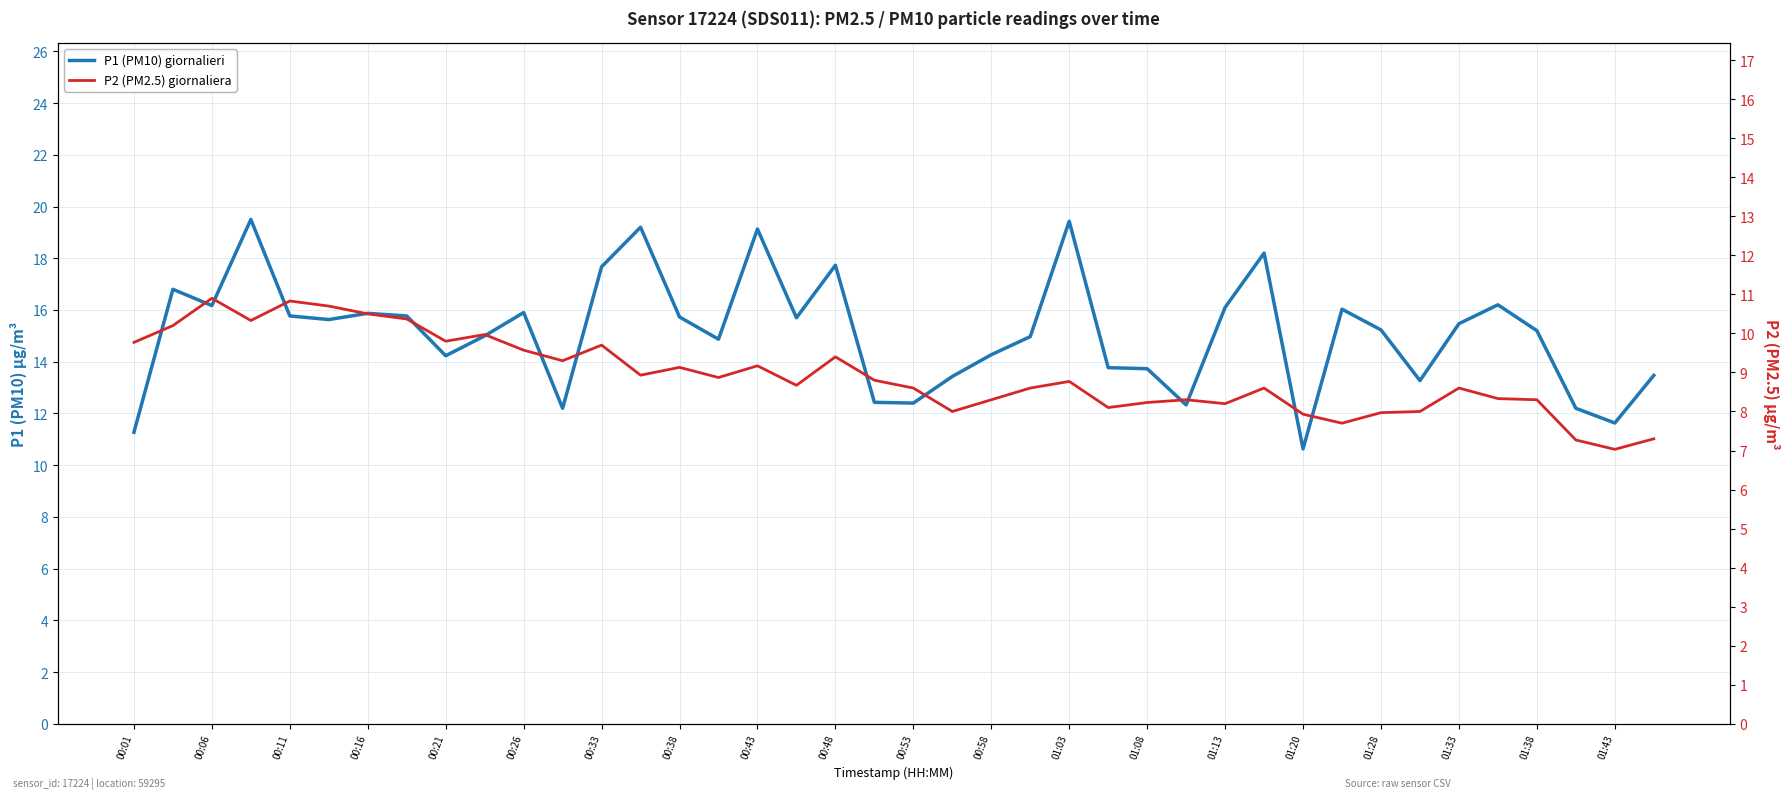

Rank the series by their average value, from lowest to highest.

P2 (PM2.5) giornaliera, P1 (PM10) giornalieri